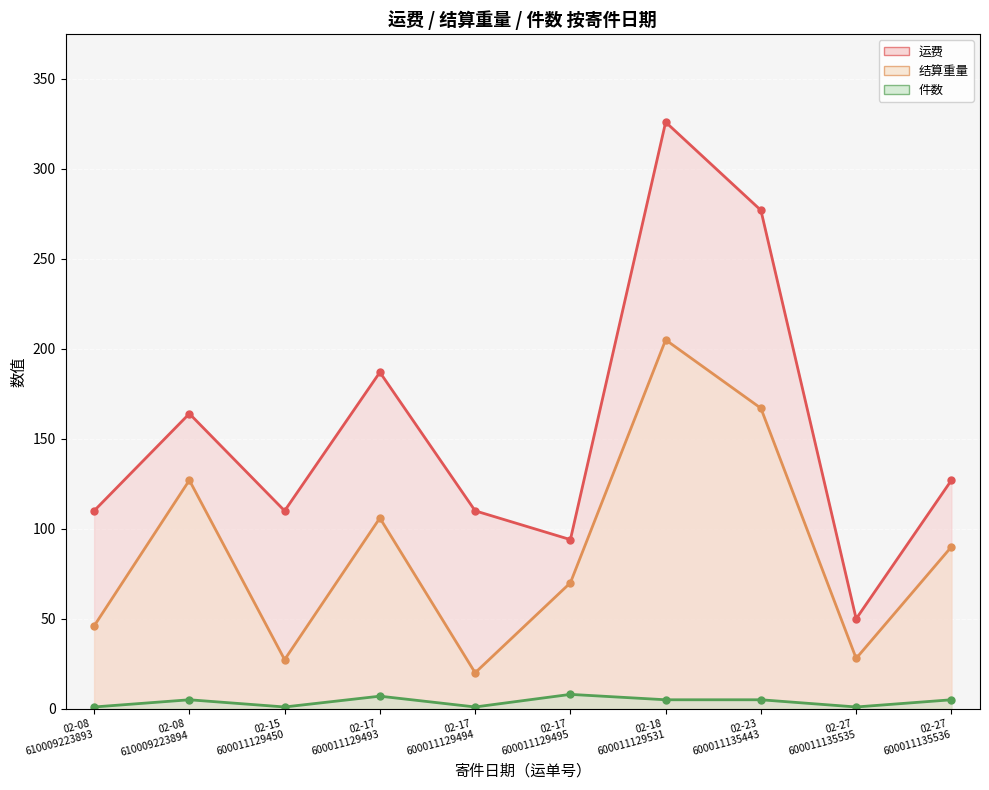

True or false: 结算重量 and 件数 intersect in this chart.

False